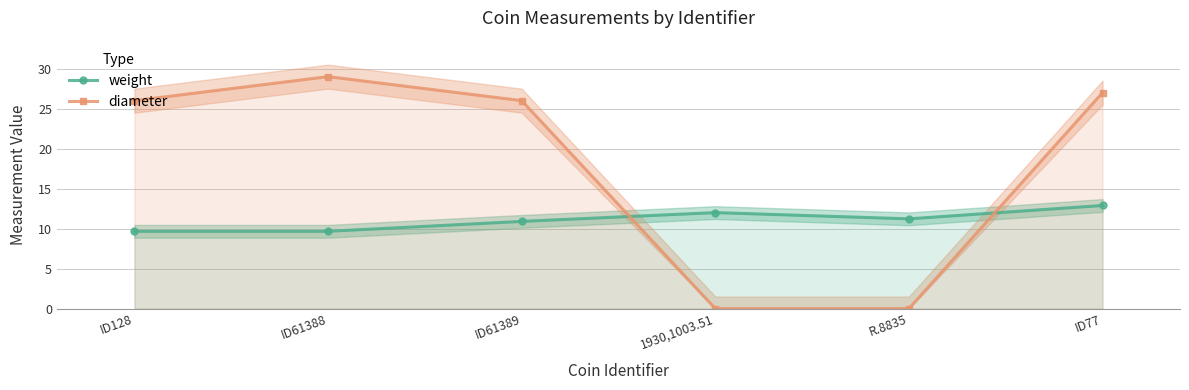

How many data points in diameter are less than 26?

2